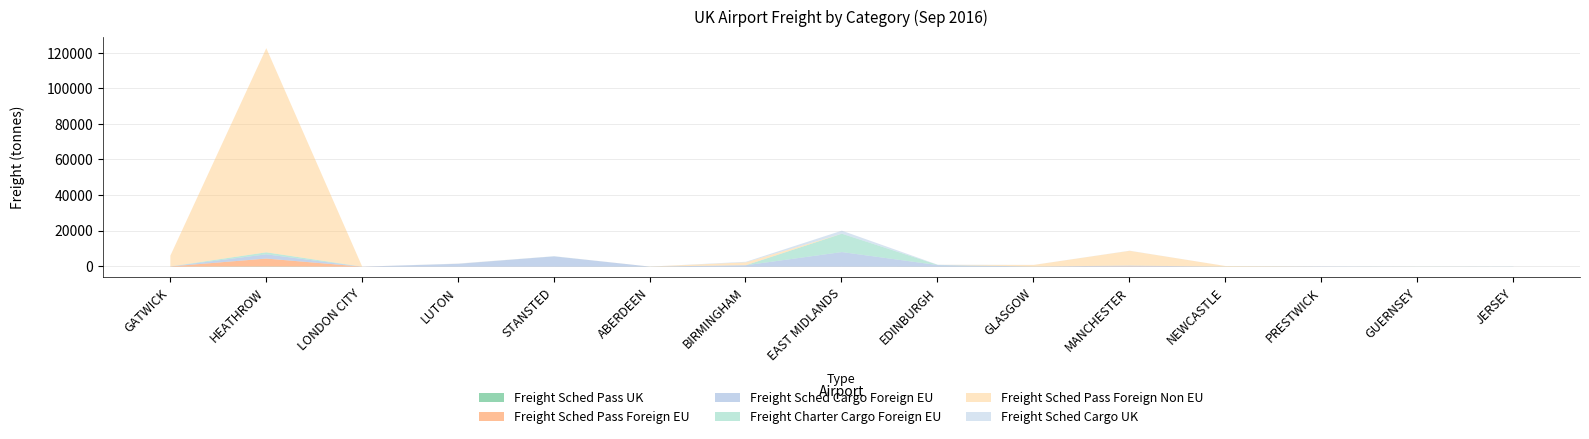

At which category is the sum across all series the highest?

HEATHROW